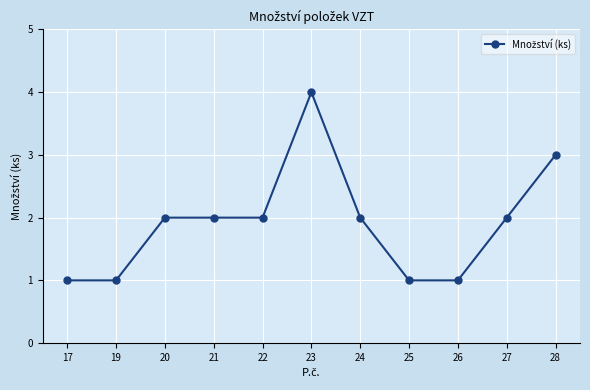

What value does the data have at 22?

2